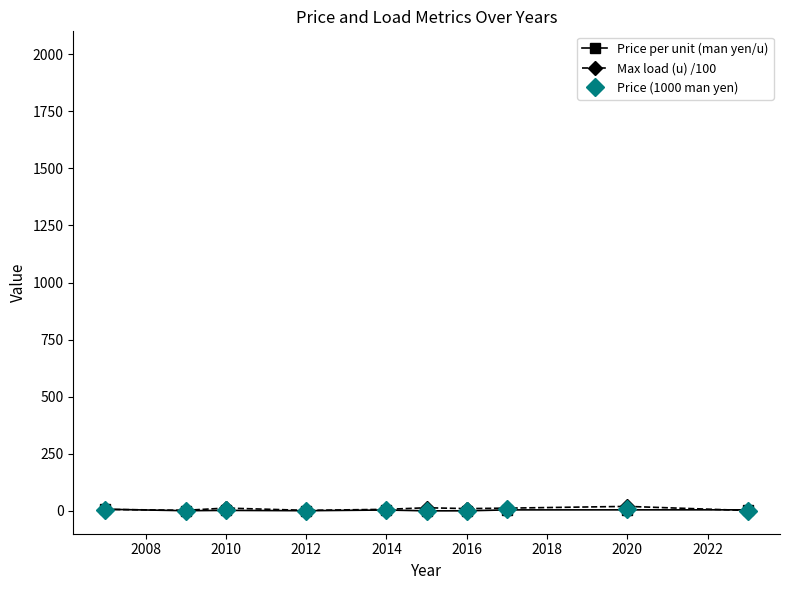

What is the value of the Price per unit (man yen/u) point at the 8th from the left?

4.7